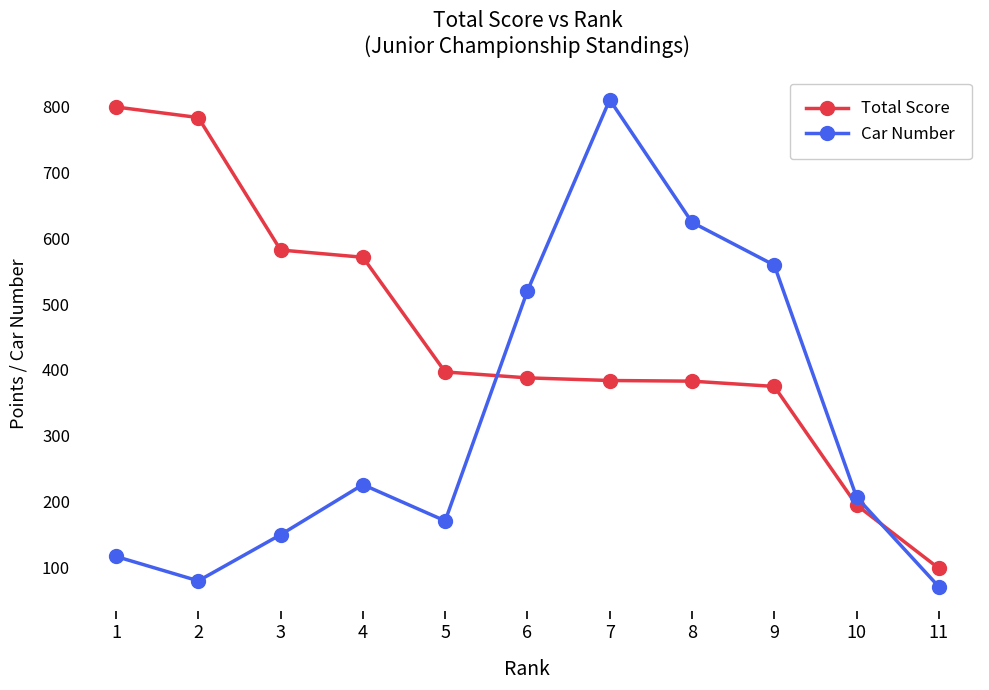

What are all the series names shown in the legend?

Total Score, Car Number